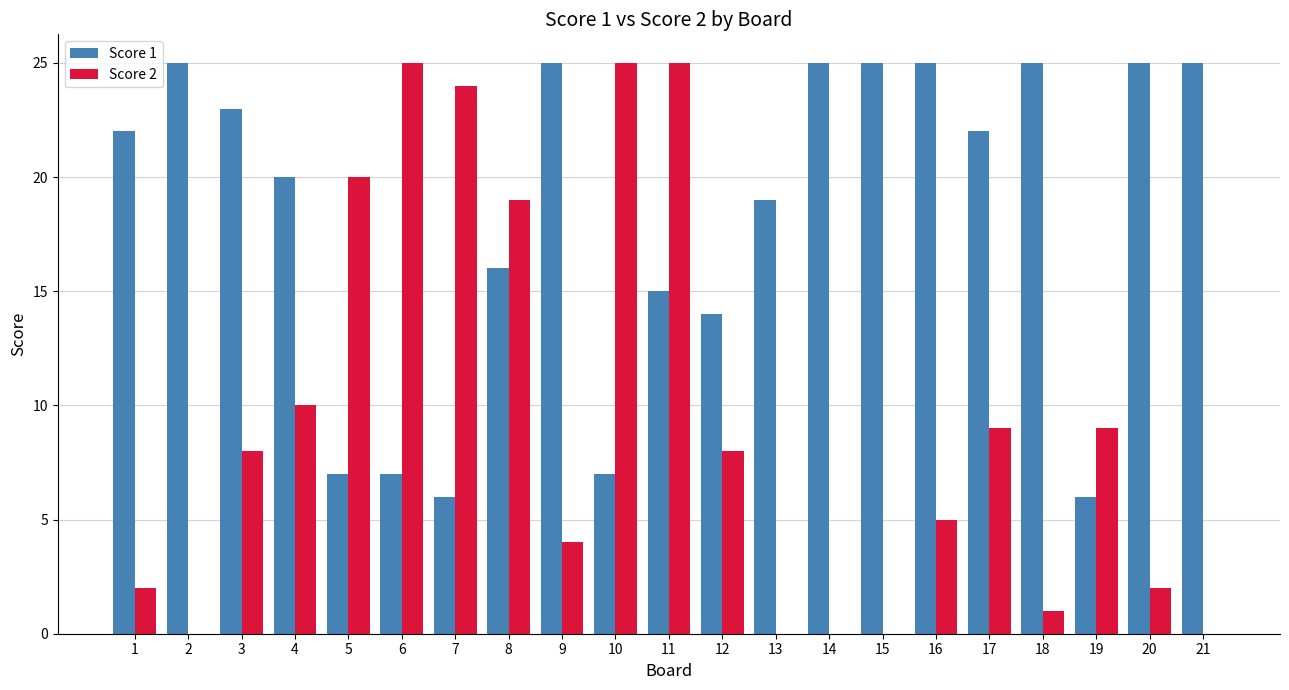

What is the greatest value displayed?

25